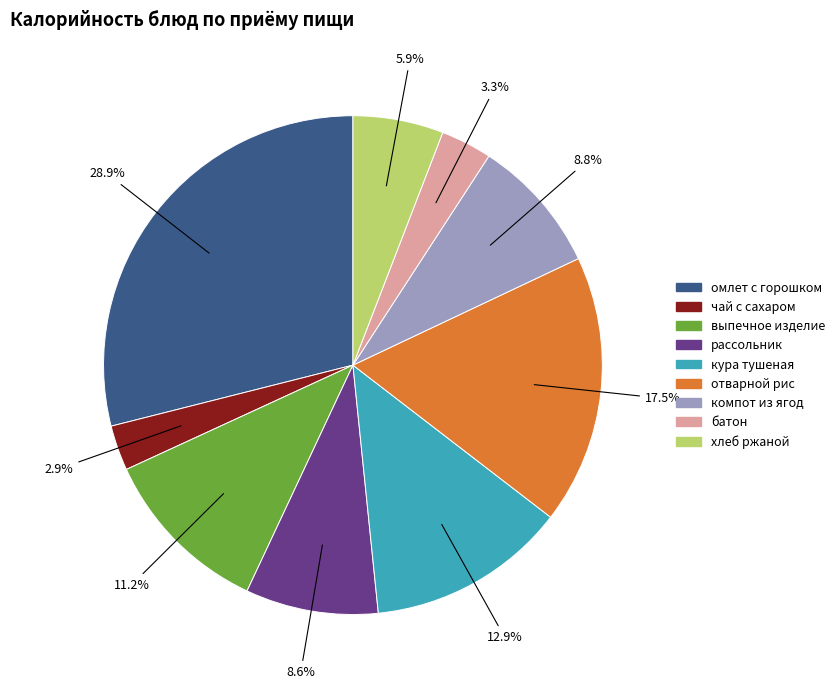

Is there any slice that represents more than half of the pie?

No